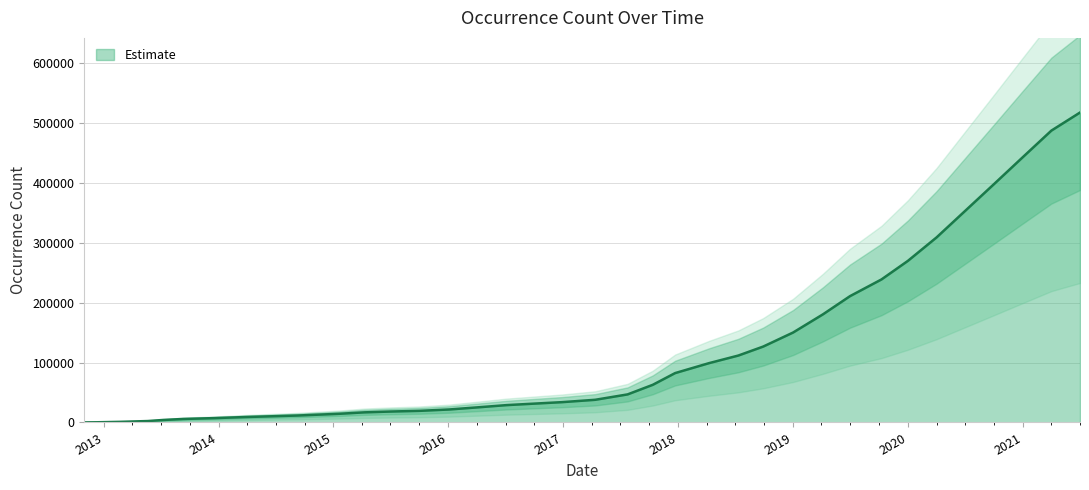

What value does the data have at 2017-10-12?

62800.0